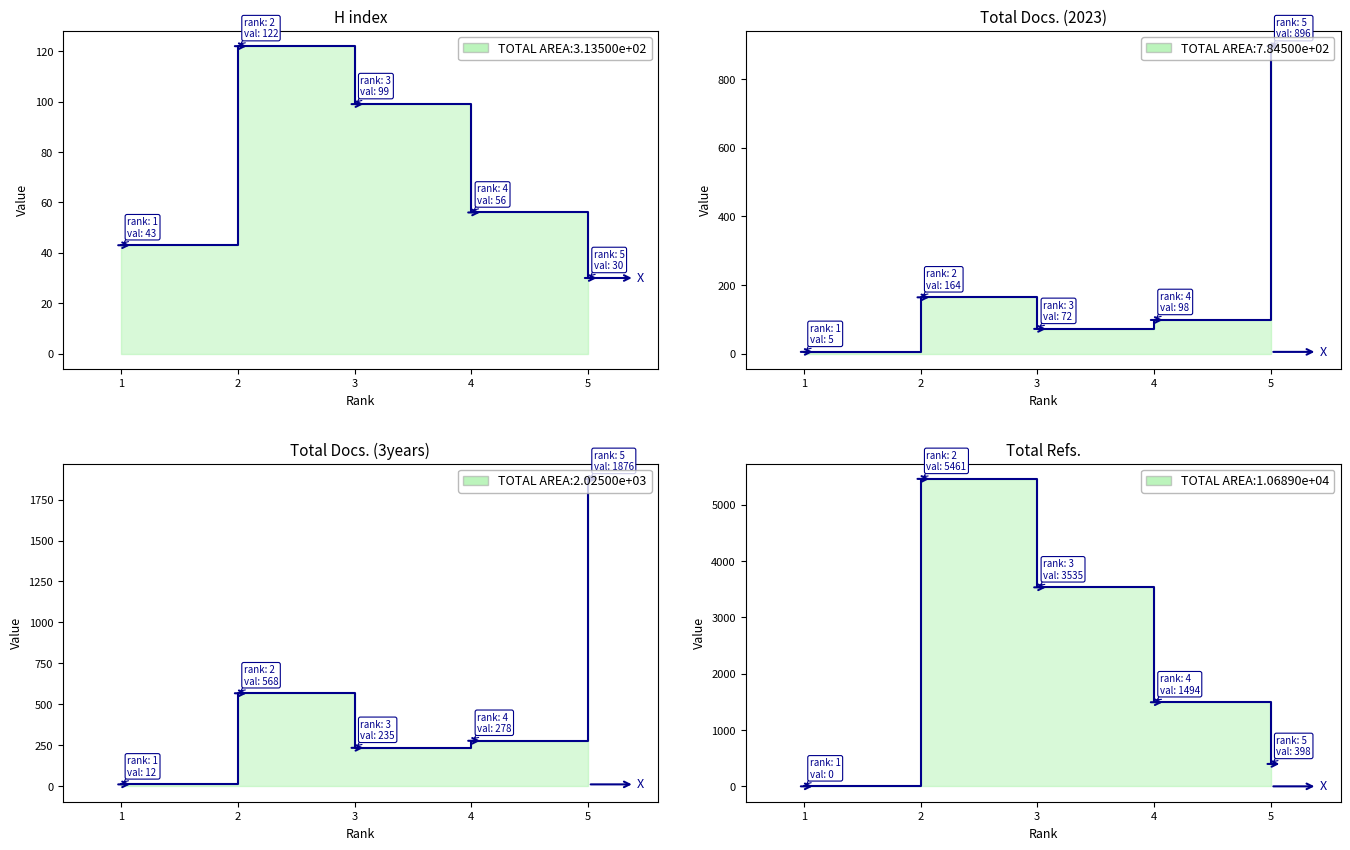

What is the total value across all series at 4?

1926